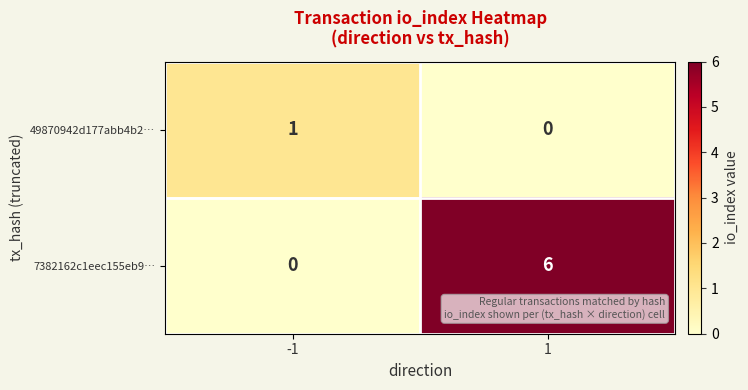

Is it true that 49870942d177abb4b2… equals 0 at -1?

False